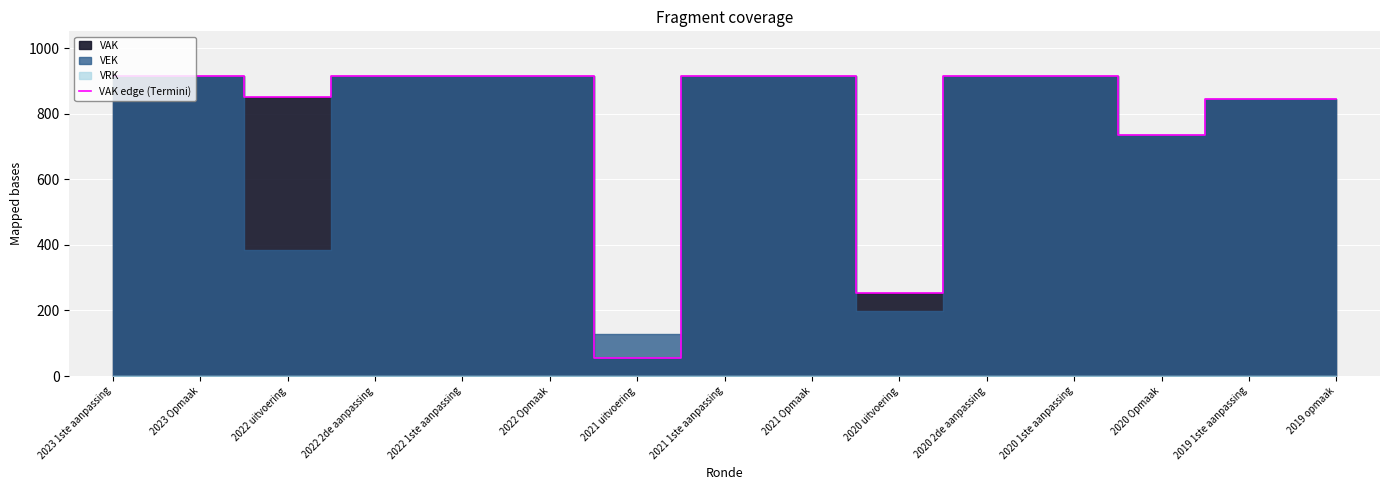

Reading left to right, what are all the values shown in this chart?

2023 1ste aanpassing=914	2023 Opmaak=914	2022 uitvoering=850	2022 2de aanpassing=914	2022 1ste aanpassing=914	2022 Opmaak=914	2021 uitvoering=54	2021 1ste aanpassing=914	2021 Opmaak=914	2020 uitvoering=252	2020 2de aanpassing=914	2020 1ste aanpassing=914	2020 Opmaak=735	2019 1ste aanpassing=846	2019 opmaak=846